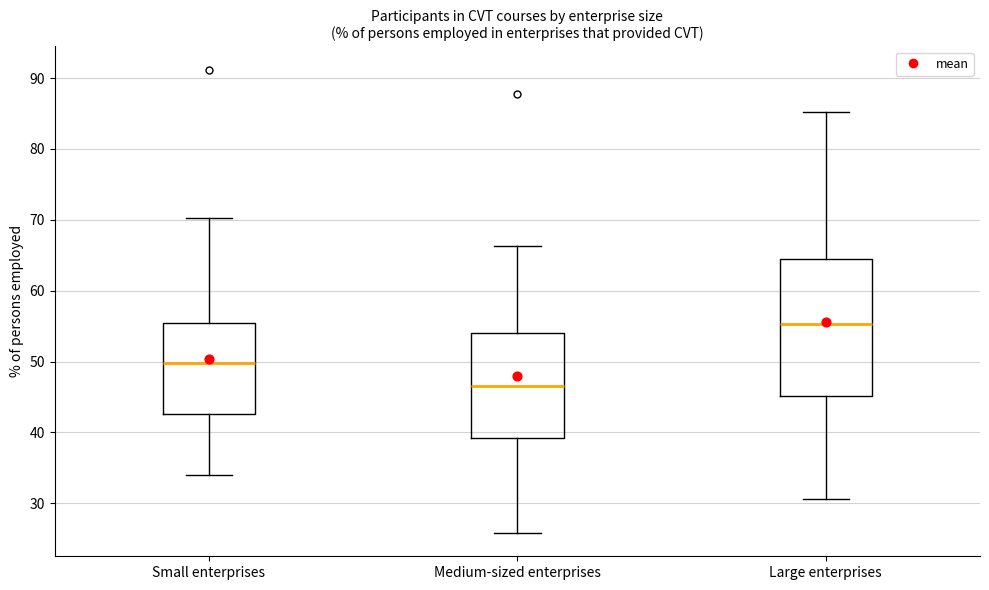

Reading left to right, read every box against the y-axis: the position of its median line, the range the box covers, and the ends of its whiskers. The values are not printed on the chart, so give them approximately, as read against the axis.

Small enterprises: median 50, box 43 to 55, whiskers 34 to 70
Medium-sized enterprises: median 47, box 39 to 54, whiskers 26 to 66
Large enterprises: median 55, box 45 to 65, whiskers 31 to 85